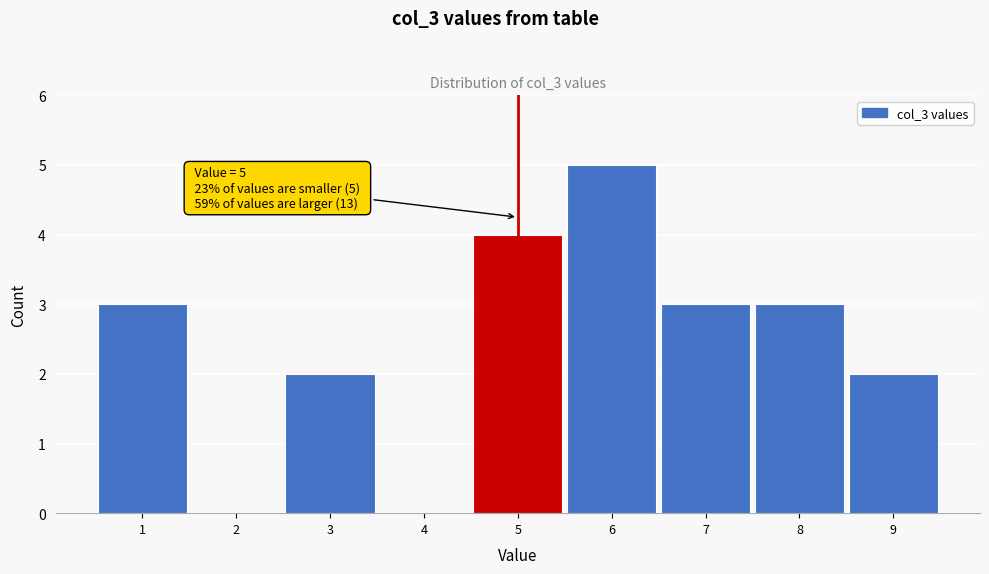

Over which range of the x-axis is the bar tallest?

5.5 to 6.5